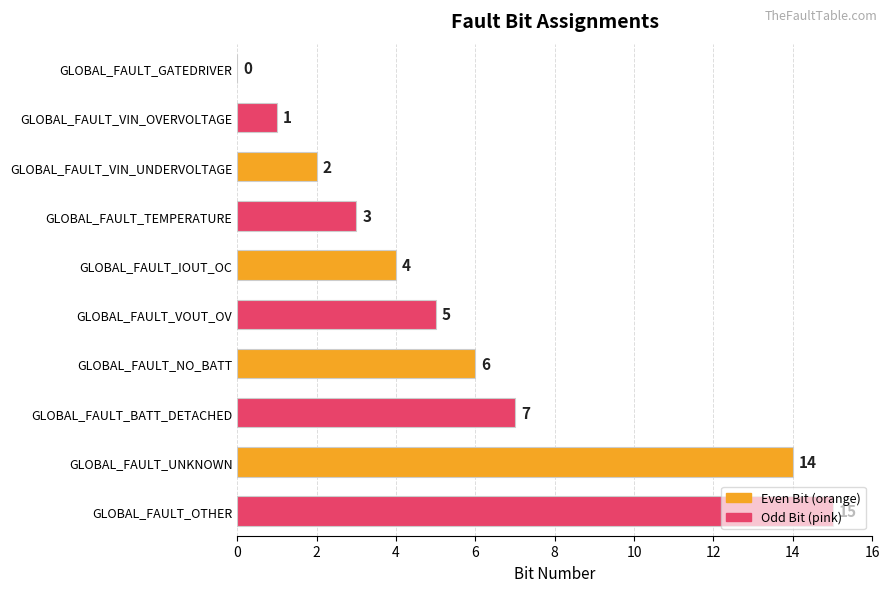

What is the ratio of the value at GLOBAL_FAULT_TEMPERATURE to the value at GLOBAL_FAULT_VIN_UNDERVOLTAGE?

1.5